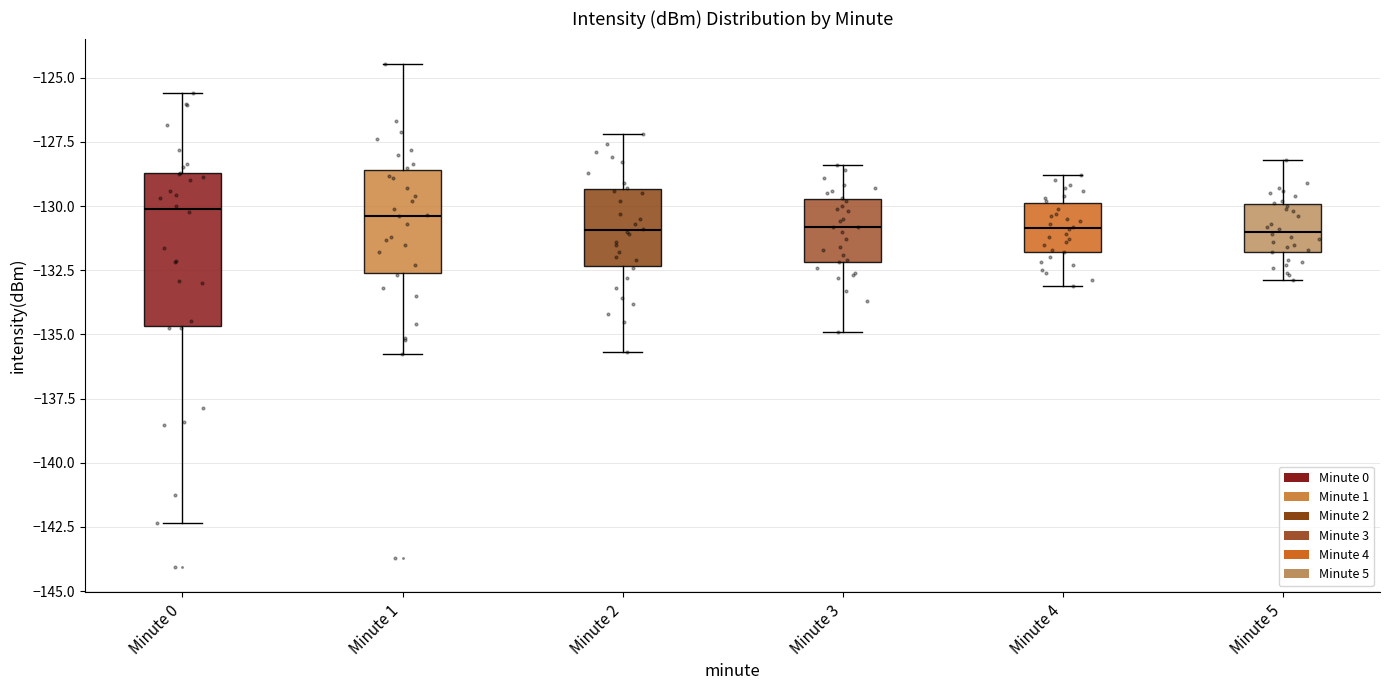

Where does the median line of the box for Minute 2 sit on the y-axis? The values are not printed on the chart, so give them approximately, as read against the axis.

-131.0